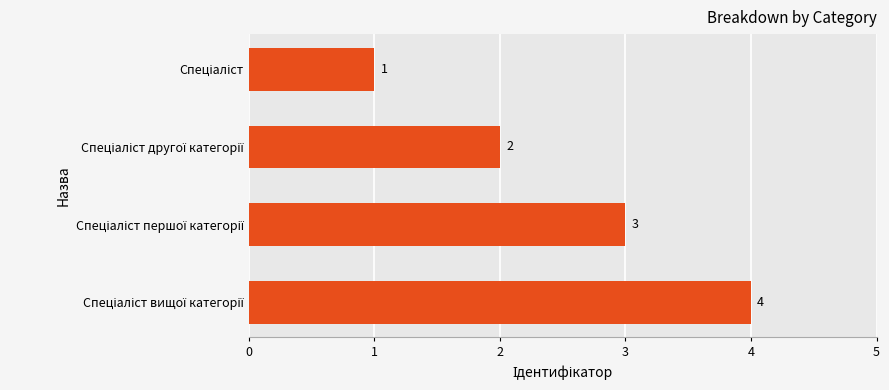

What is the sum of all values?

10